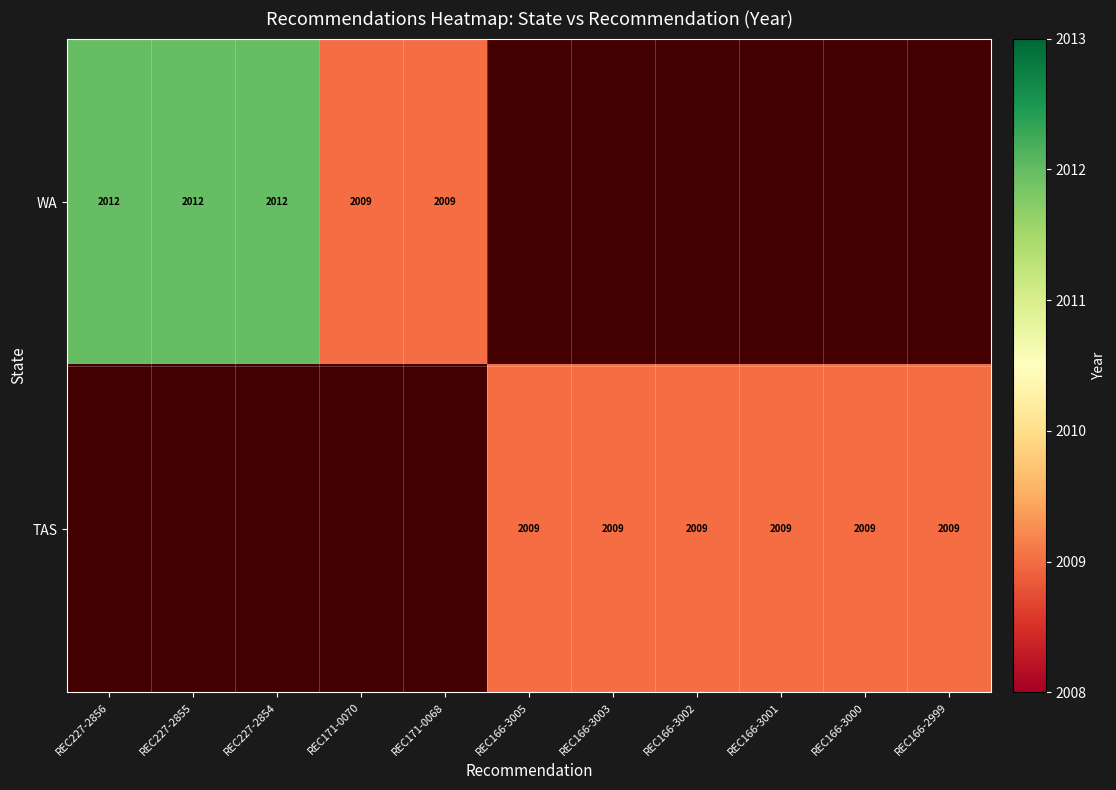

How many series are shown in this chart?

2